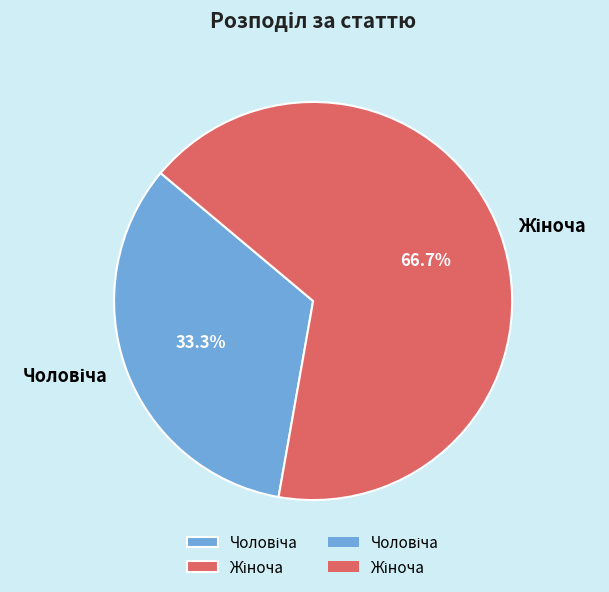

Is there any slice that represents more than half of the pie?

Yes